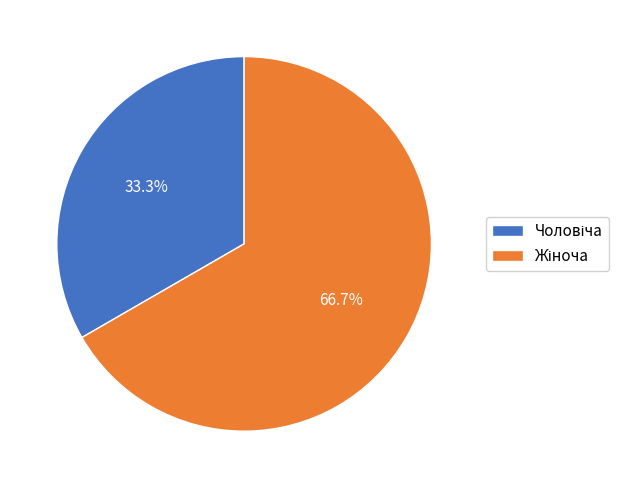

Does any single category account for the majority?

Yes